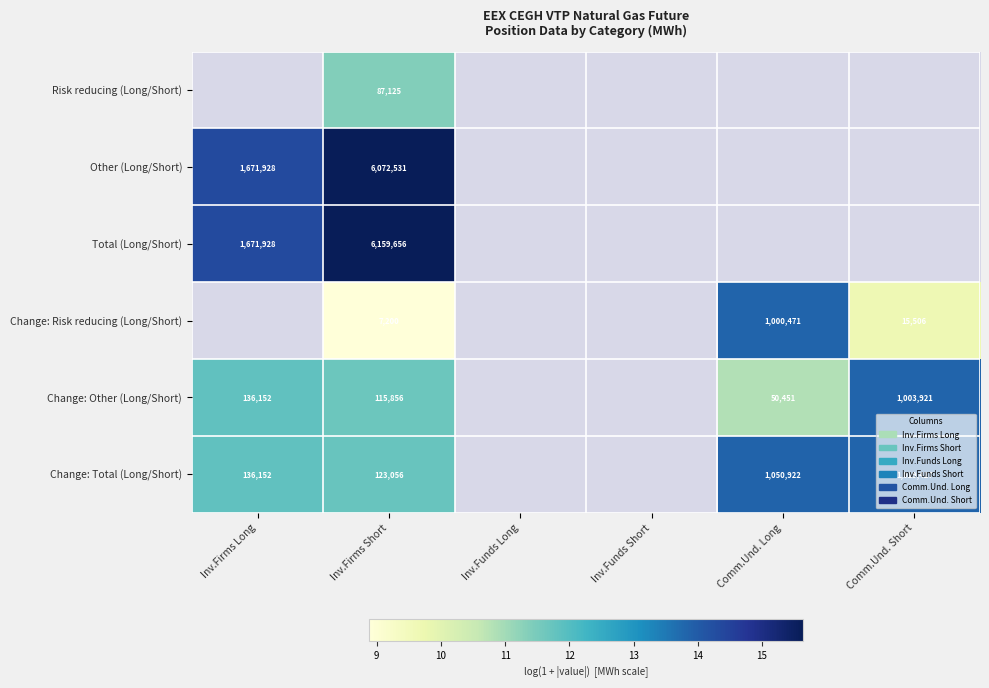

True or false: Change: Total (Long/Short) has a value of 136152 at Inv.Firms Long.

True